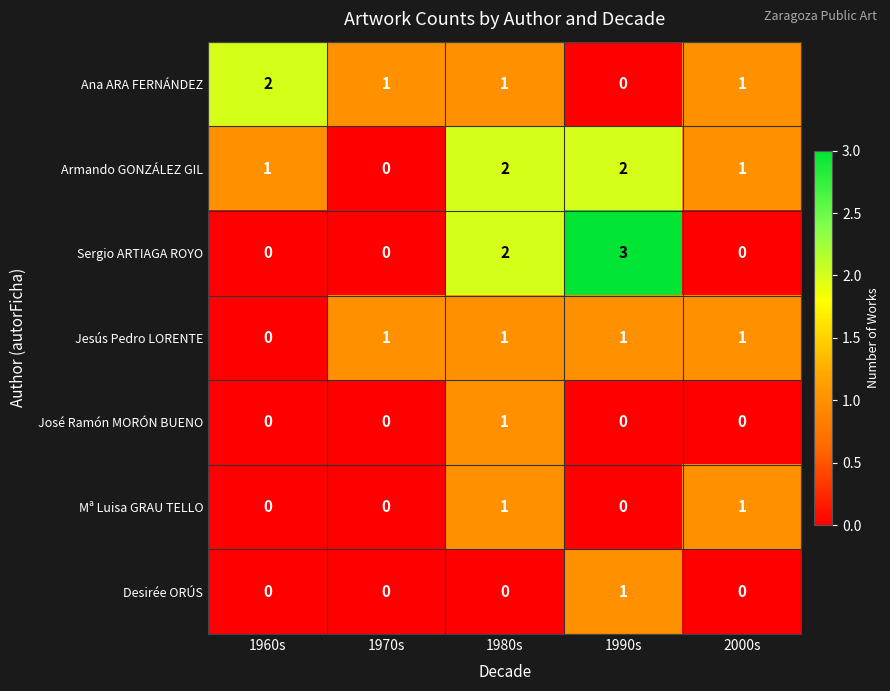

Which label corresponds to the largest value in the chart?

1990s